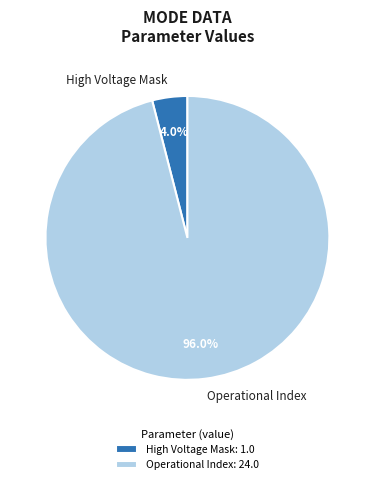

How many segments does this pie chart have?

2